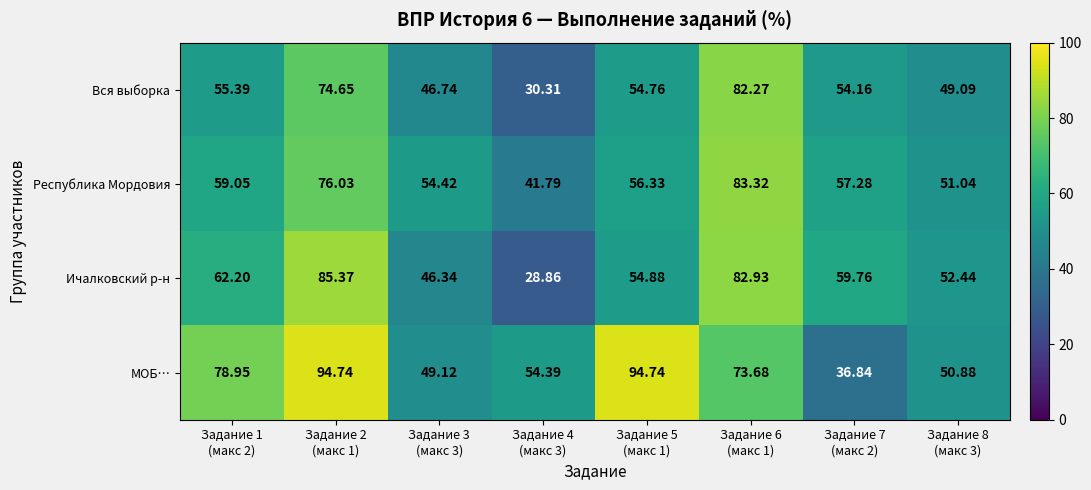

Which series has the largest total across all categories?

МОБ…